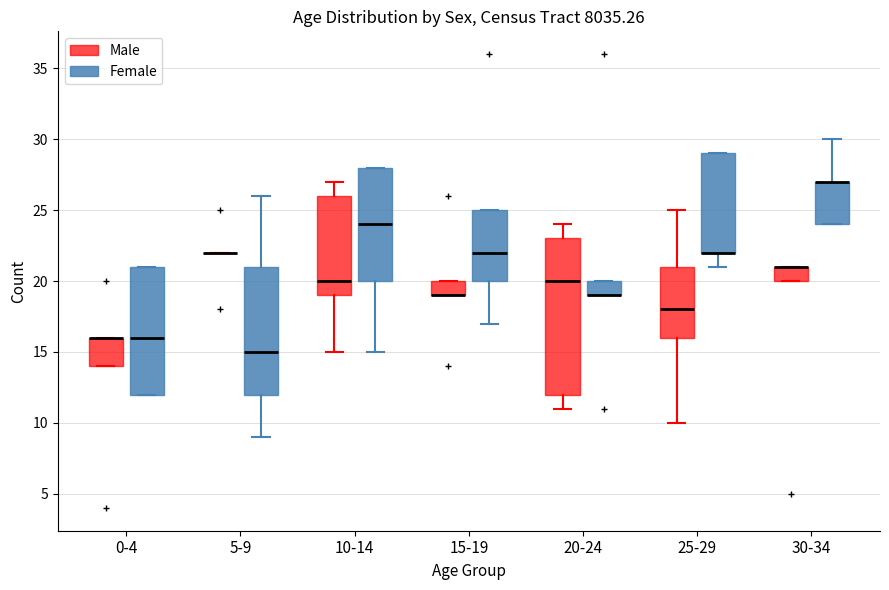

Which box is the tallest, from its lower edge to its upper edge?

20-24 (Male)